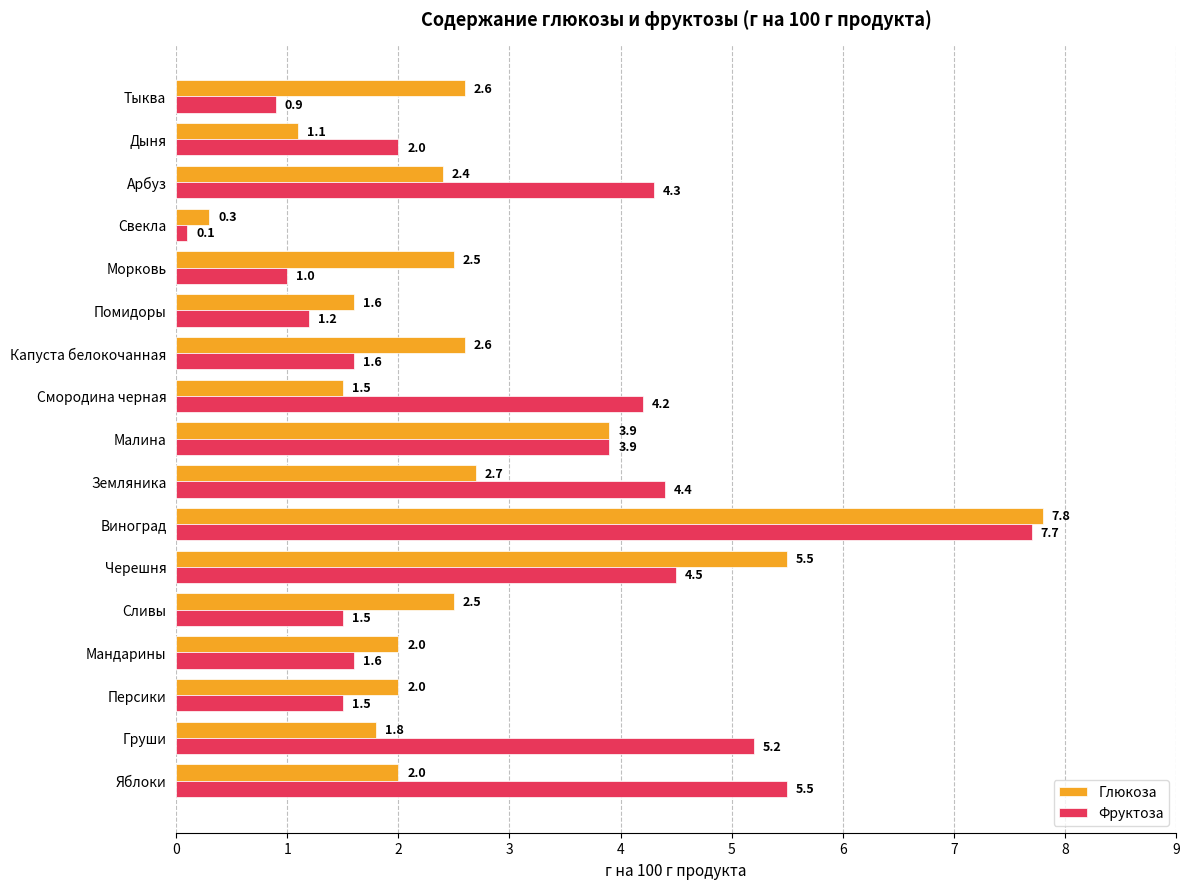

What is the greatest value displayed?

7.8